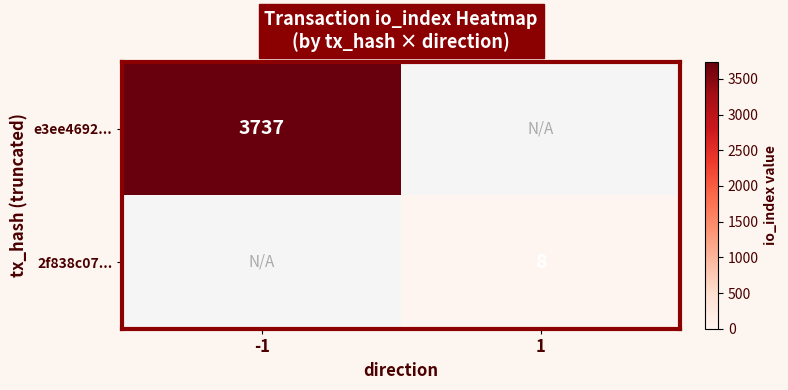

True or false: 2f838c07... has a value of 12 at 1.

False